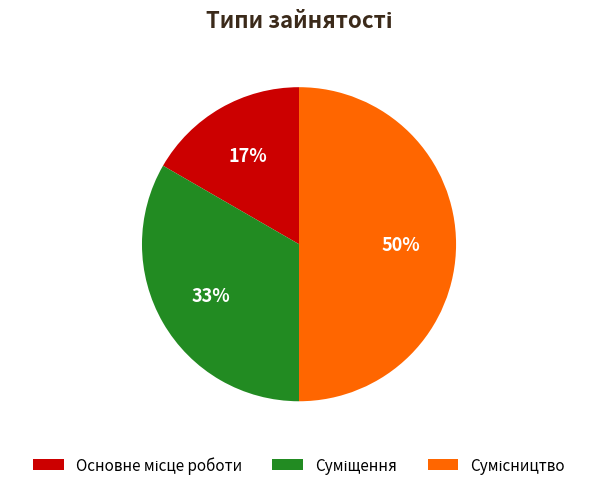

How many segments does this pie chart have?

3